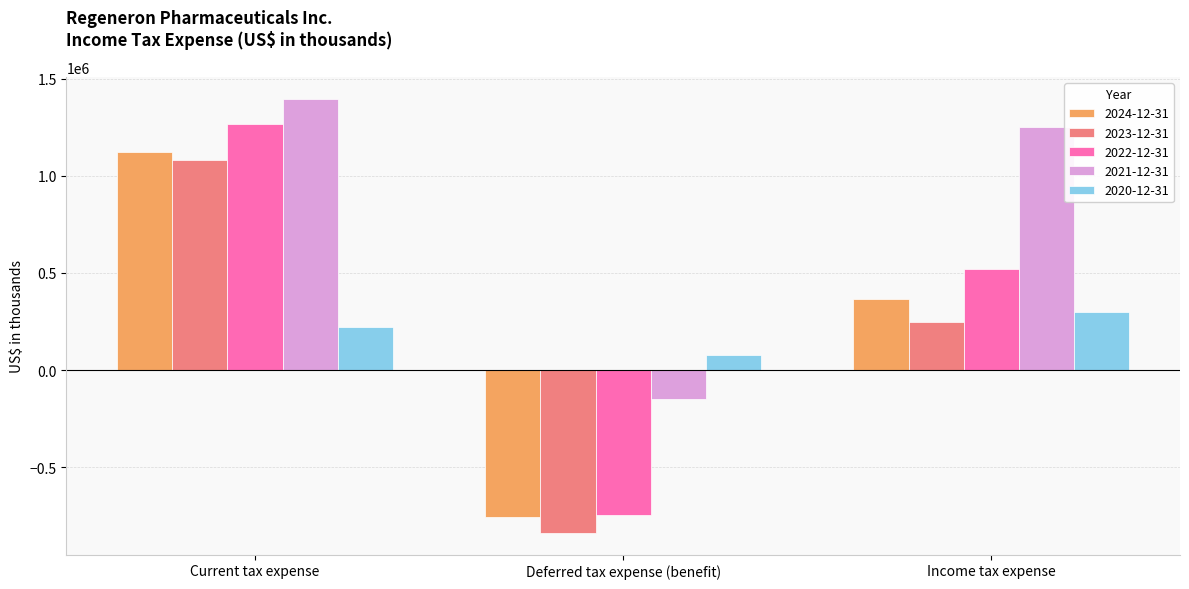

List the series in order of their peak value, highest first.

2021-12-31, 2022-12-31, 2024-12-31, 2023-12-31, 2020-12-31